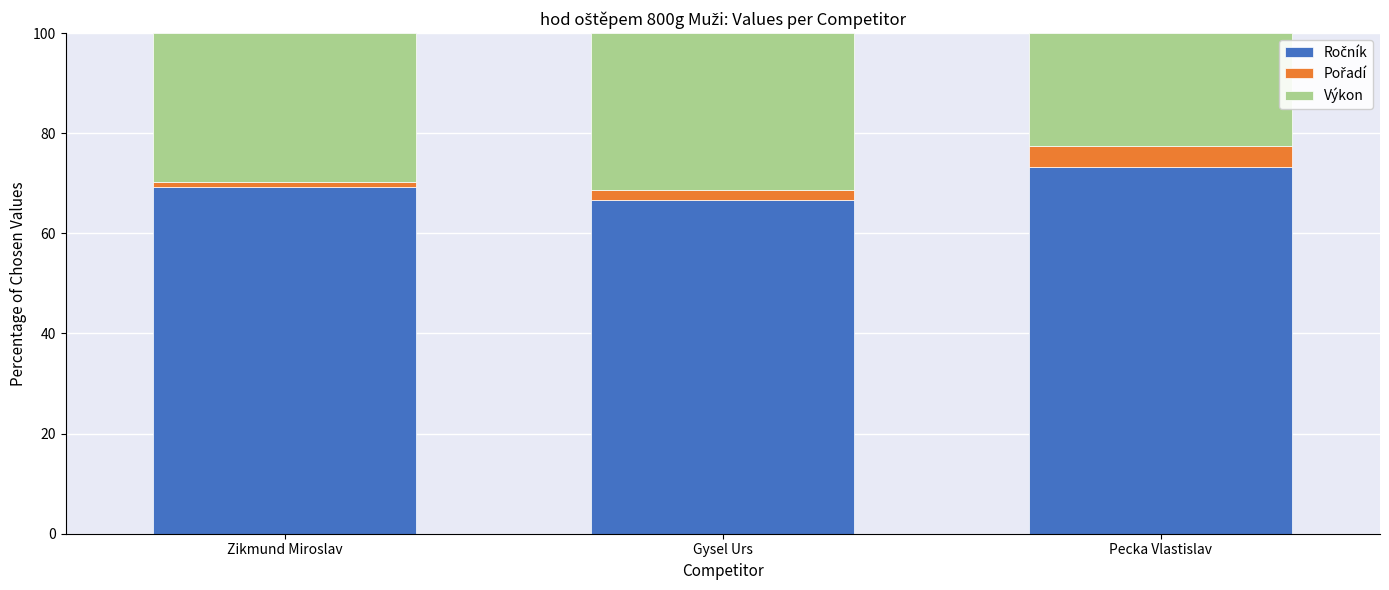

What is the total value across all series at Pecka Vlastislav?

100.0